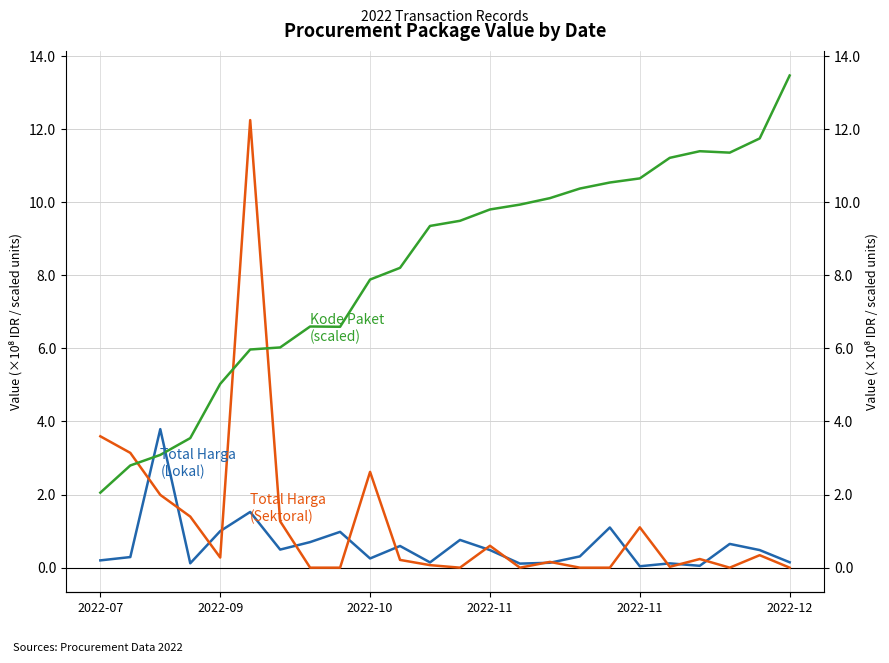

How many values in the Kode Paket (scaled) series exceed 9?

13